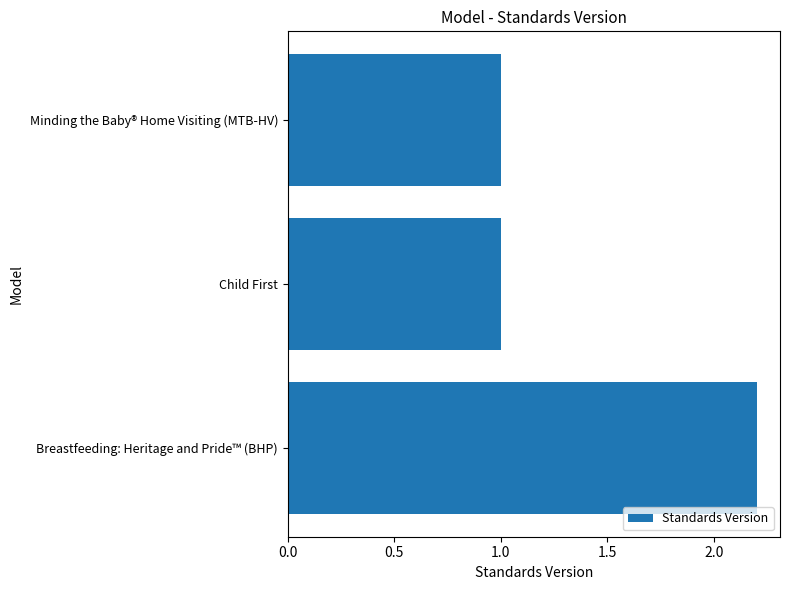

Read the value at Child First.

1.0